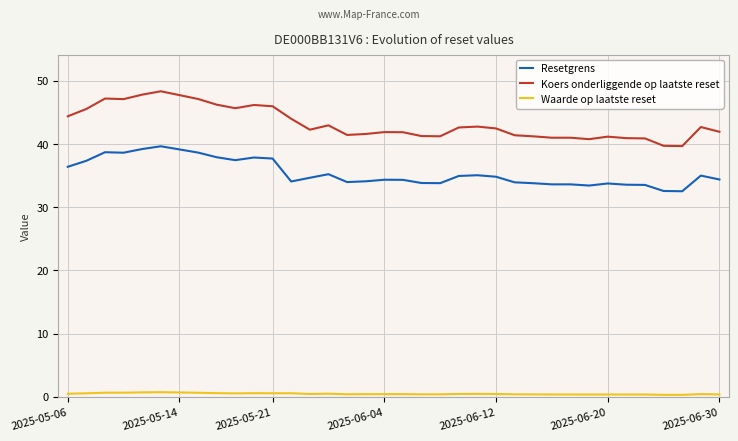

Which series has the largest range (max minus min)?

Koers onderliggende op laatste reset